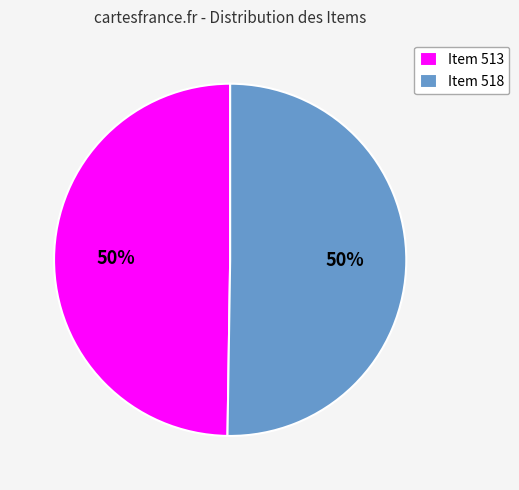

To the nearest percent, what is the average slice percentage?

50%